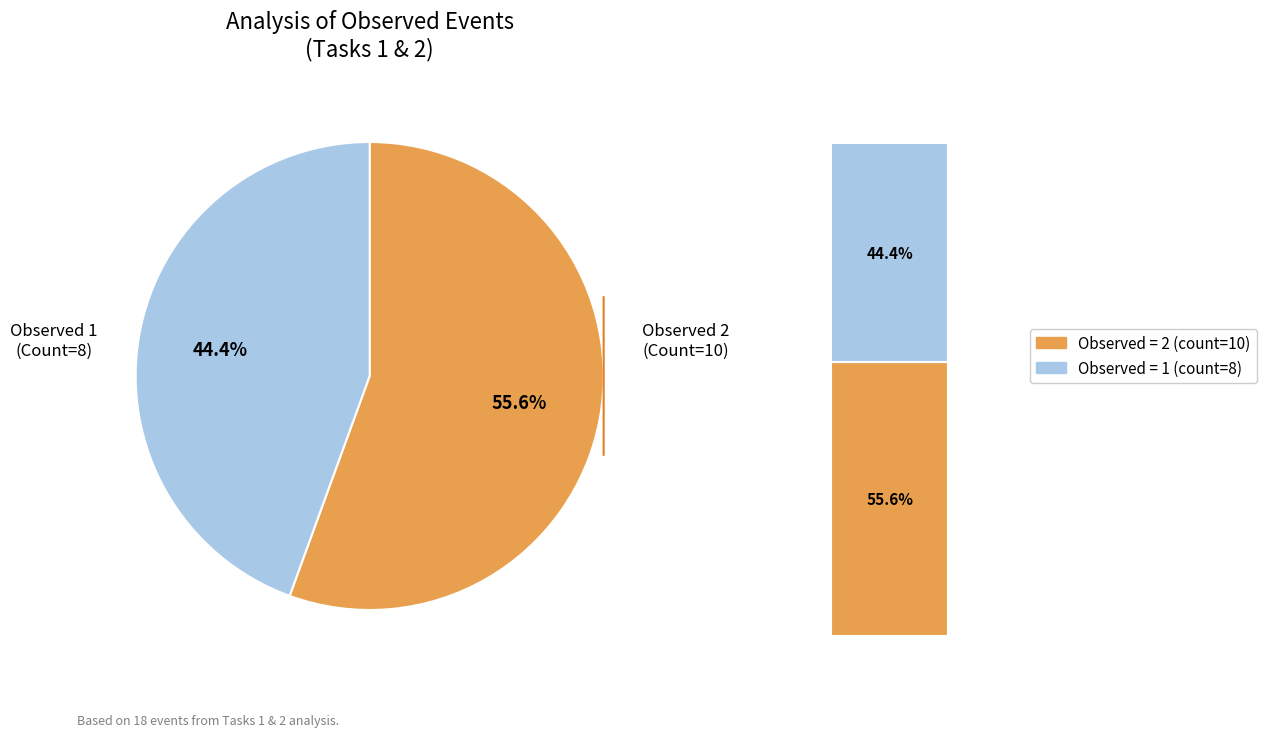

Does any single category account for the majority?

Yes